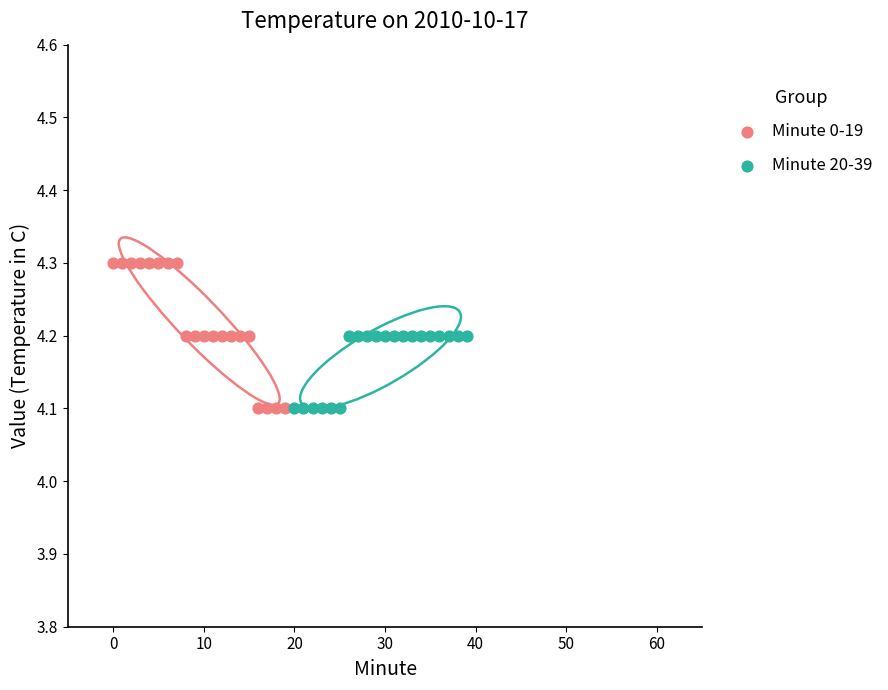

Which series has the widest spread of Y values?

Minute 0-19